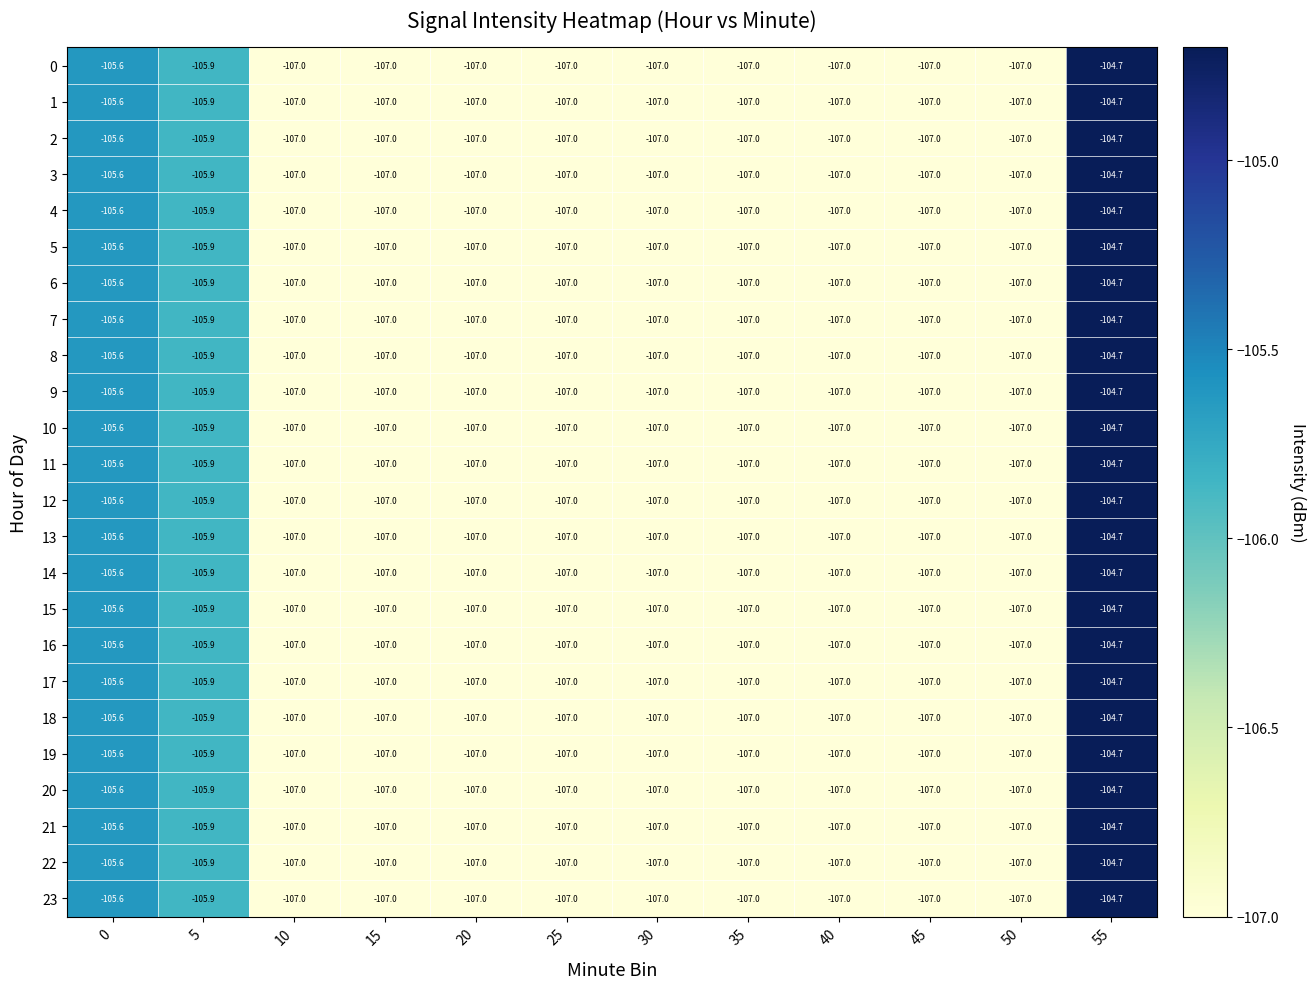

Where is 17 nearest to the value -105?

55